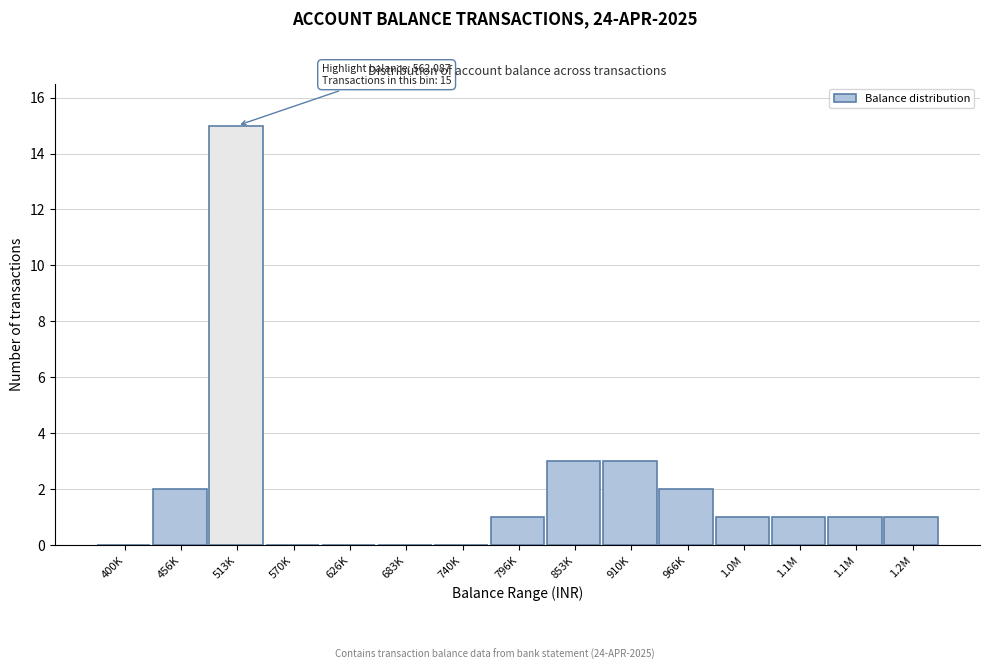

How many series are shown in this chart?

1